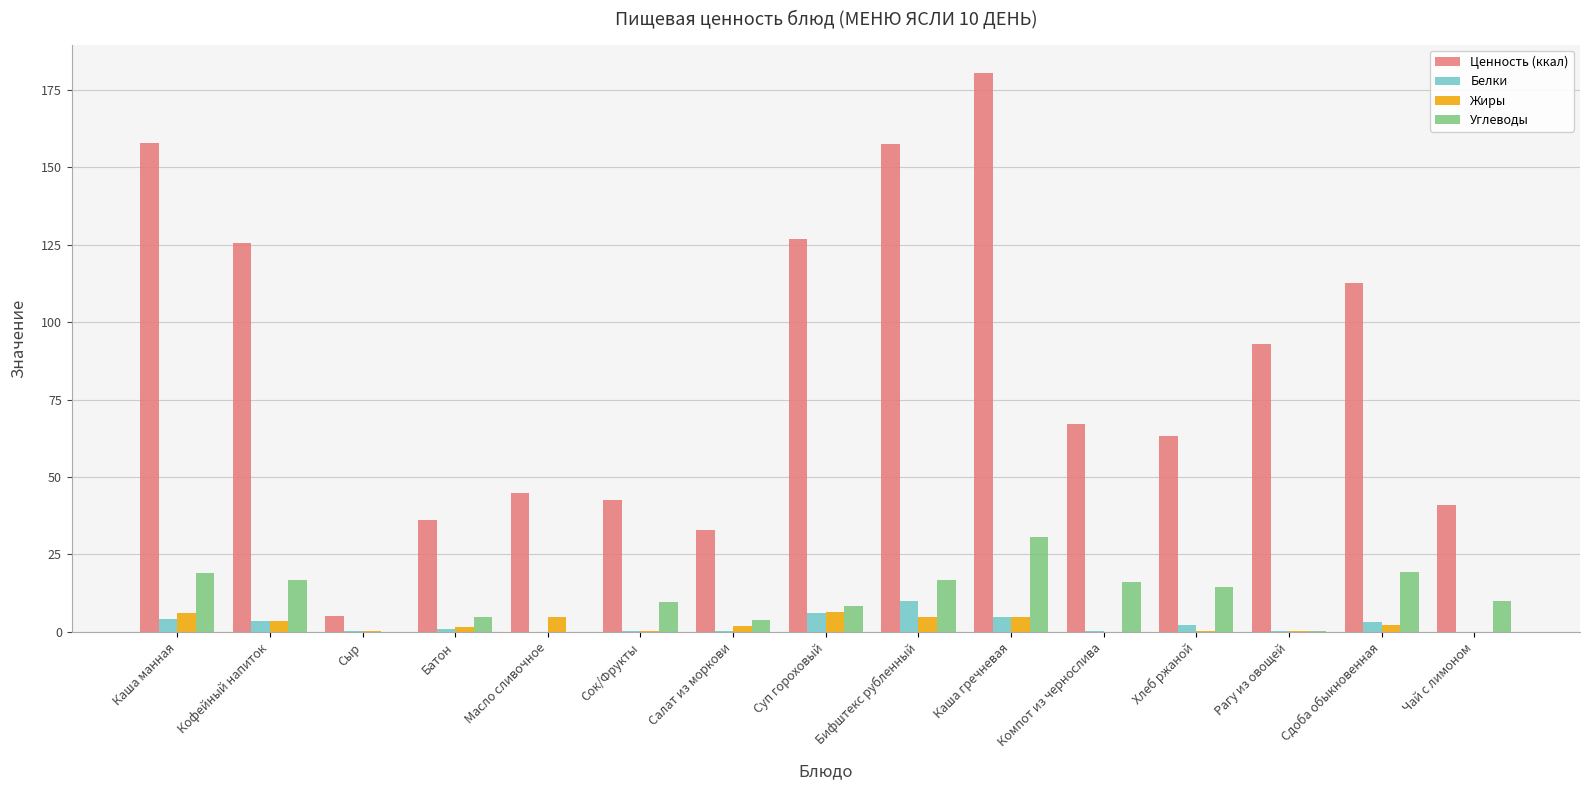

Between Батон and Рагу из овощей, which series saw the biggest shift?

Ценность (ккал)